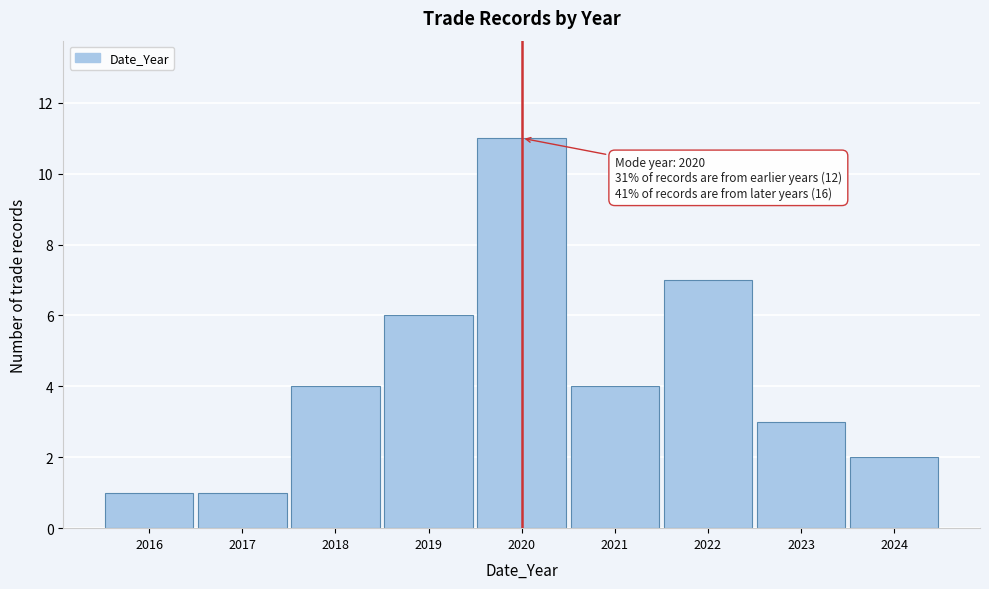

Reading right to left, transcribe all the data shown in this chart.

2024=2	2023=3	2022=7	2021=4	2020=11	2019=6	2018=4	2017=1	2016=1